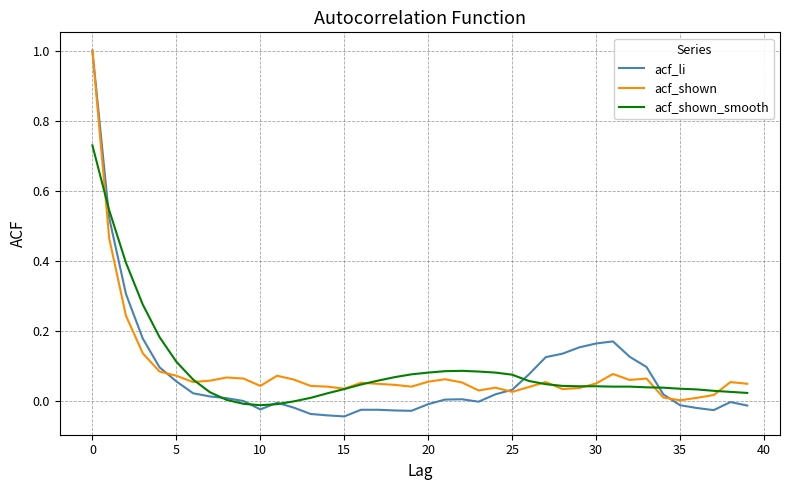

What is the highest value of the acf_li series?

1.0